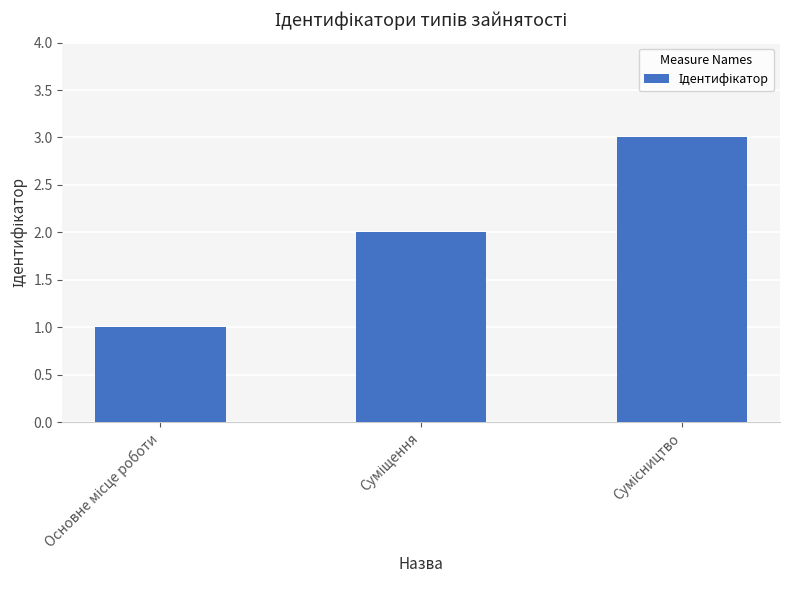

How many values are between 1 and 3?

3